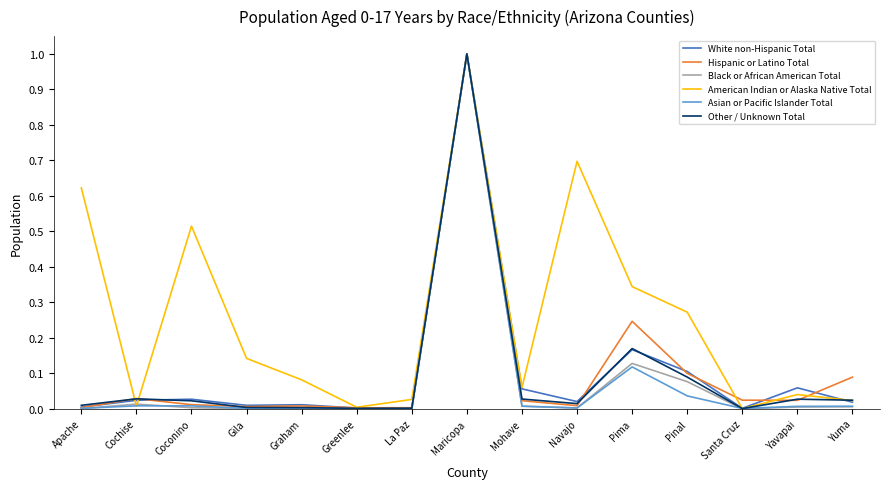

At how many categories does at least one series exceed 0?

15